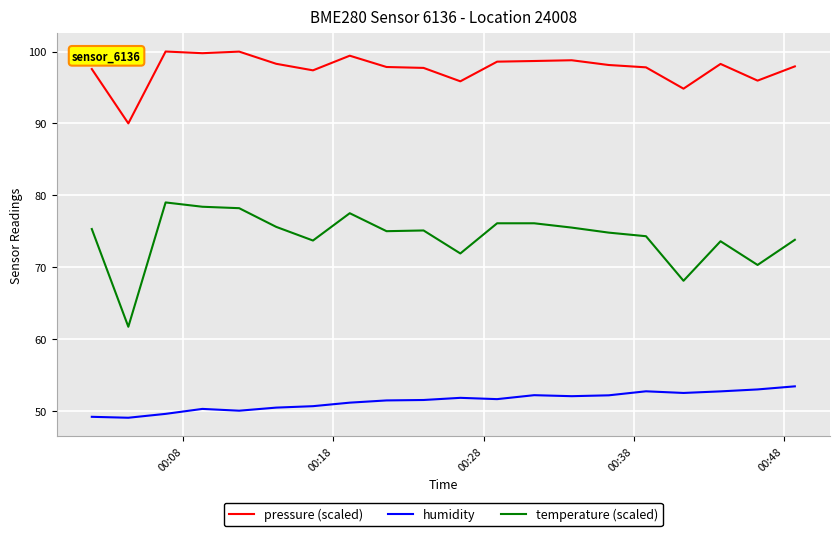

True or false: pressure (scaled) has more than 0 interior local peaks.

True